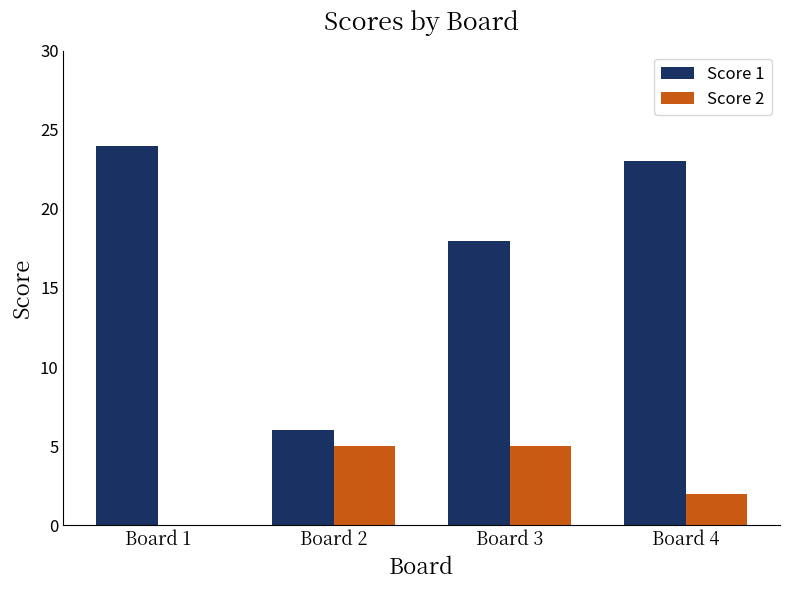

At which category is the sum across all series the highest?

Board 4